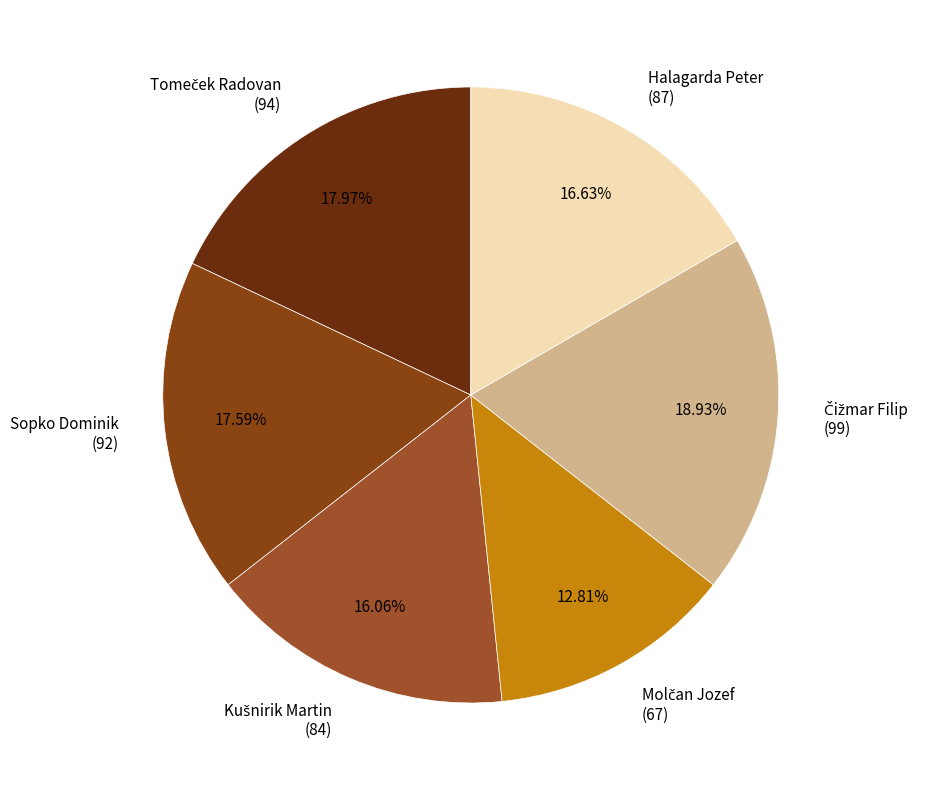

Is there any slice that represents more than half of the pie?

No